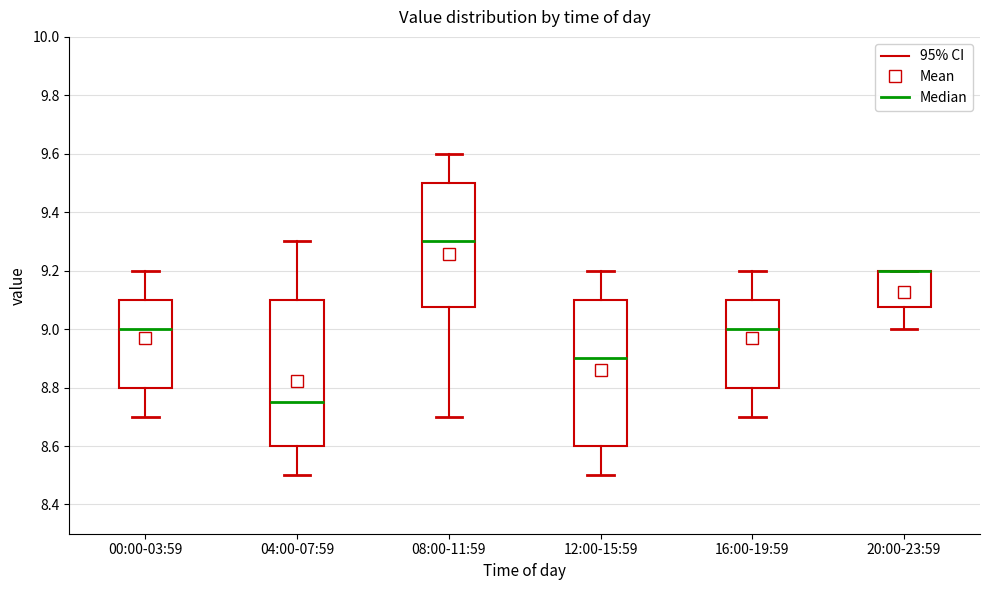

Reading left to right, read every box against the y-axis: the position of its median line, the range the box covers, and the ends of its whiskers. The values are not printed on the chart, so give them approximately, as read against the axis.

00:00-03:59: median 9.00, box 8.80 to 9.10, whiskers 8.70 to 9.20
04:00-07:59: median 8.76, box 8.60 to 9.10, whiskers 8.50 to 9.30
08:00-11:59: median 9.30, box 9.08 to 9.50, whiskers 8.70 to 9.60
12:00-15:59: median 8.90, box 8.60 to 9.10, whiskers 8.50 to 9.20
16:00-19:59: median 9.00, box 8.80 to 9.10, whiskers 8.70 to 9.20
20:00-23:59: median 9.20 (drawn on the box's upper edge), box 9.08 to 9.20, whiskers 9.00 to 9.20